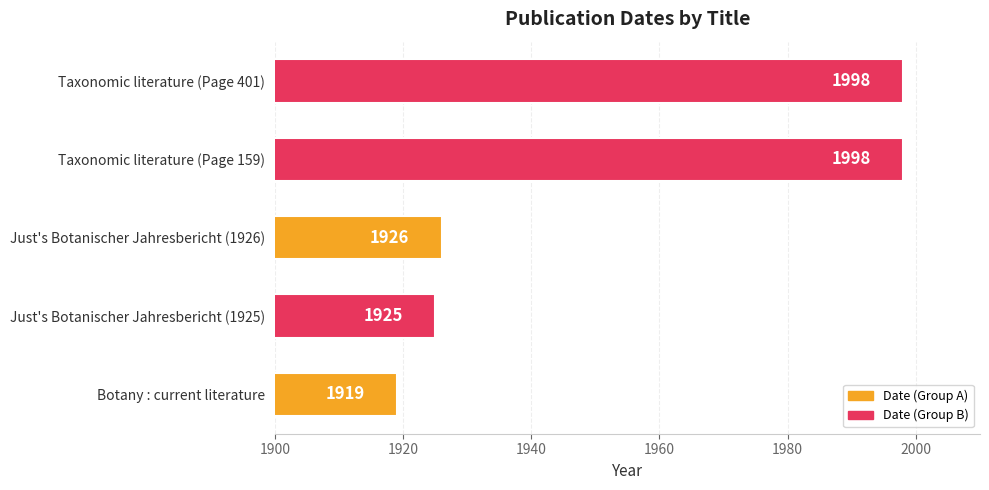

Reading top to bottom, list all the values displayed in this chart.

1998	1998	1926	1925	1919